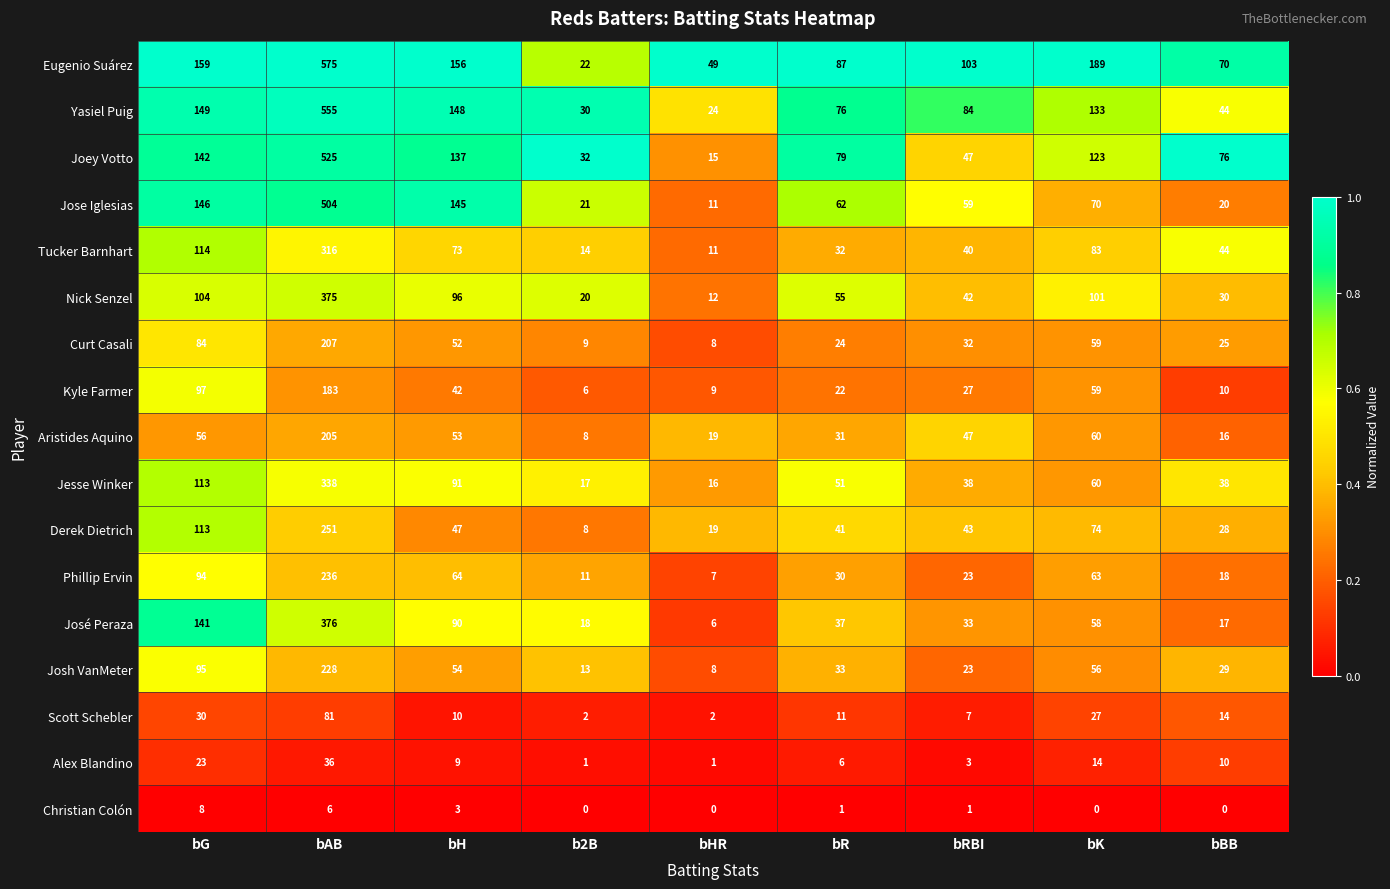

The Curt Casali series shows 21 at bH. True or false?

False